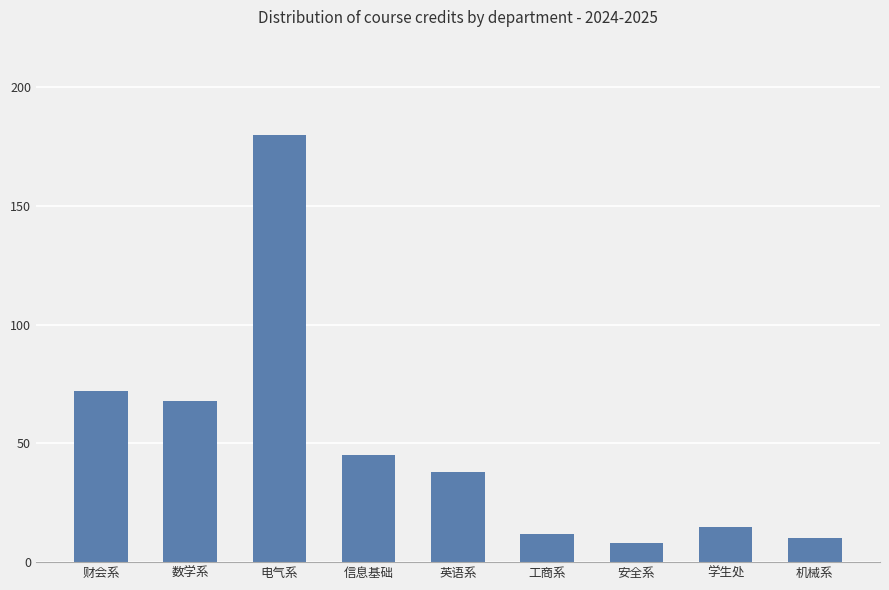

What is the maximum value shown in the chart?

180